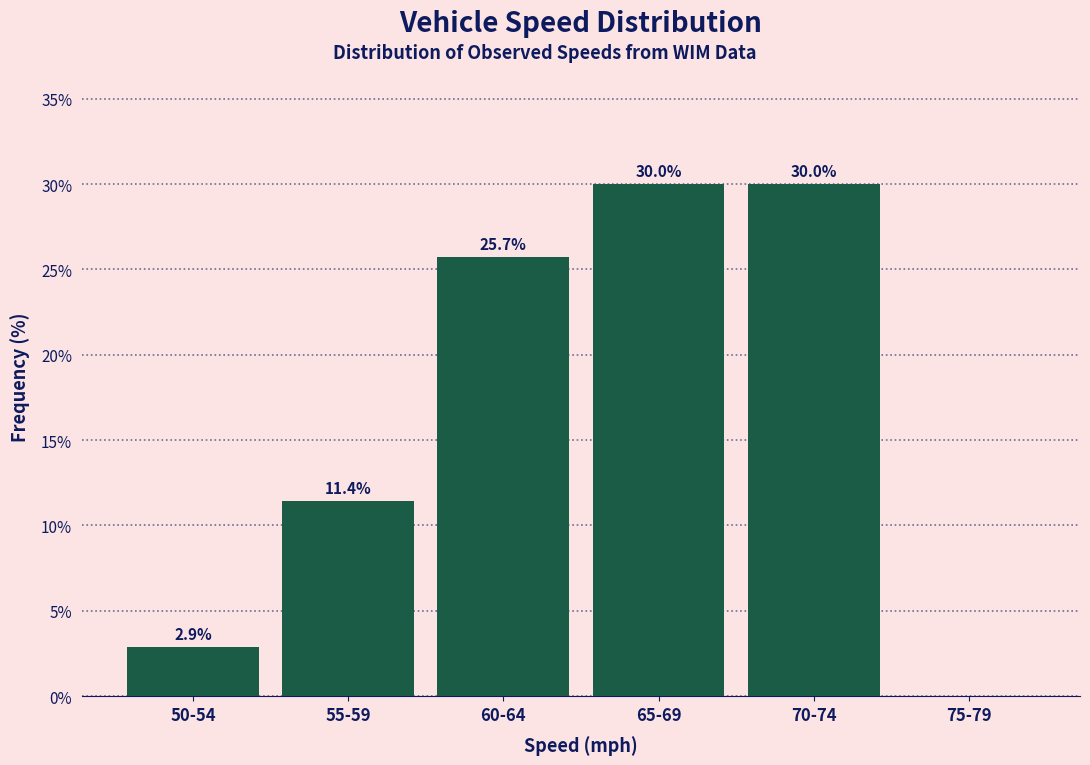

Reading right to left, what are all the values shown in this chart?

75-79=0.0	70-74=30.0	65-69=30.0	60-64=25.7	55-59=11.4	50-54=2.9